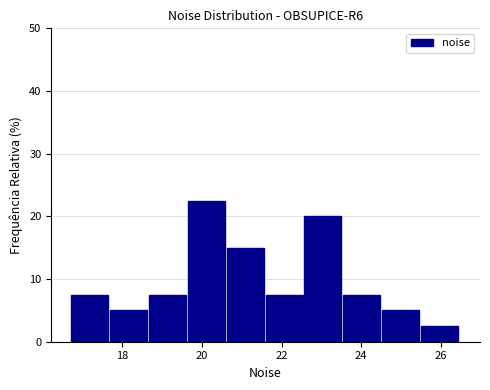

Reading left to right, transcribe this chart: for each bar, give the range it covers on the x-axis and its height. Neither the bar edges nor the heights are printed on the chart, so give them approximately, as read against the axes.

16.8 to 17.6: 8
17.6 to 18.6: 5
18.6 to 19.6: 8
19.6 to 20.6: 23
20.6 to 21.6: 15
21.6 to 22.6: 8
22.6 to 23.6: 20
23.6 to 24.6: 8
24.6 to 25.6: 5
25.6 to 26.4: 3